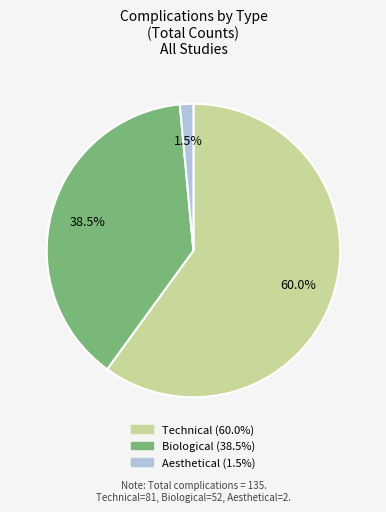

Which has a higher value, Technical or Biological?

Technical